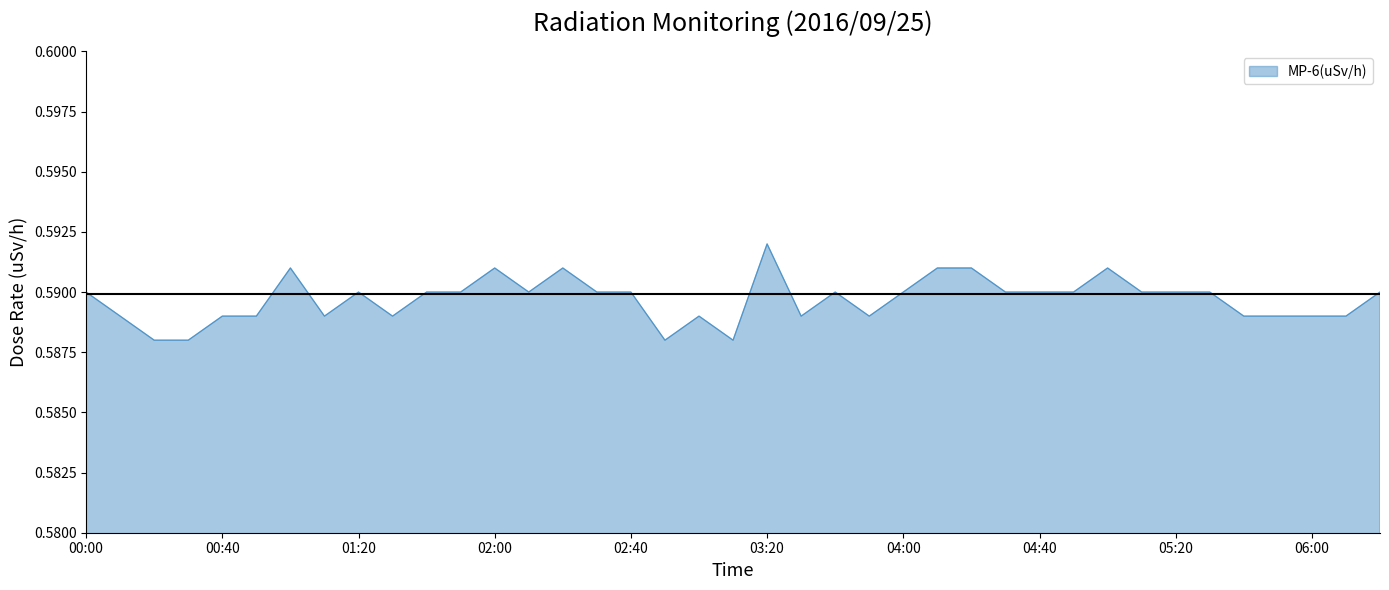

What is the label of the 29th point from the right?

01:40